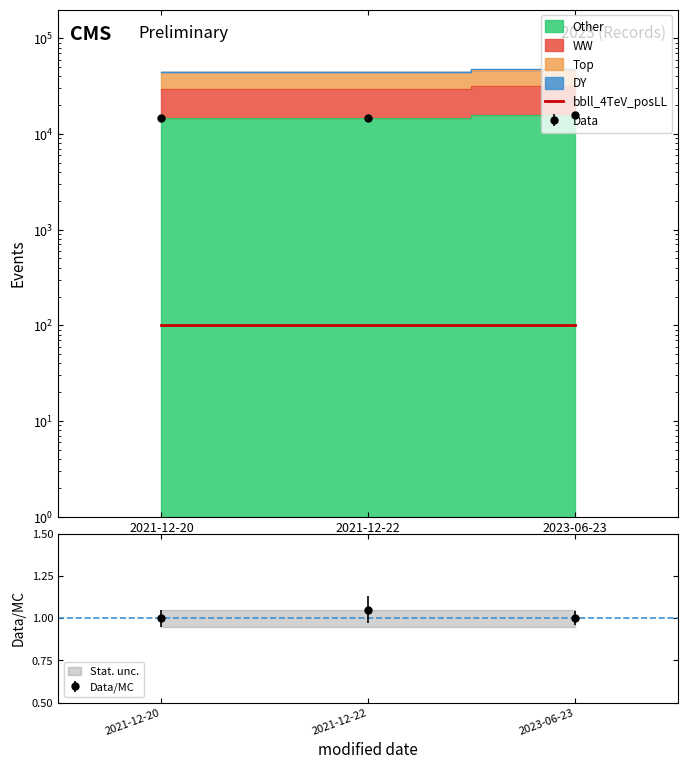

Which label corresponds to the largest value in the chart?

2021-12-22